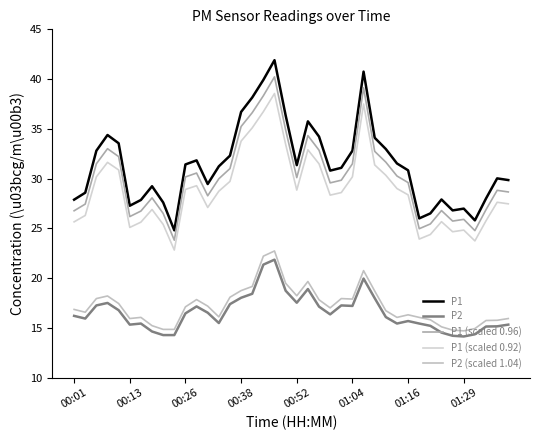

Where is the first local minimum for P1 (scaled 0.96)?

00:13